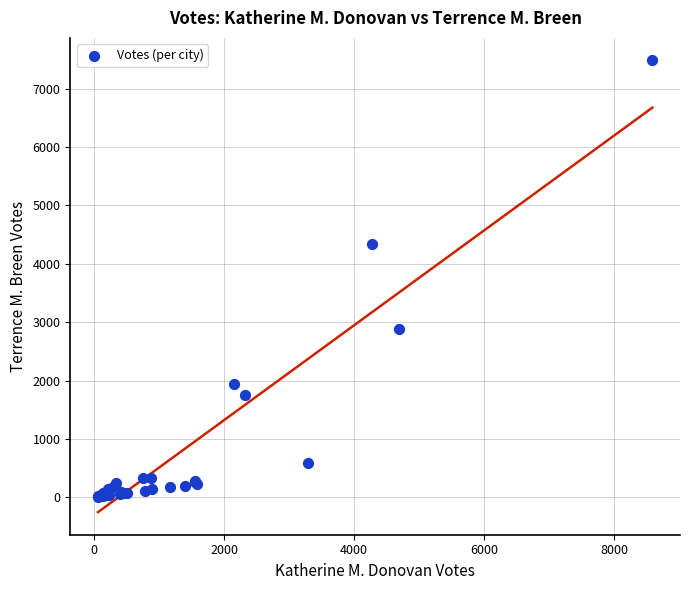

What Y value in the scatter plot is closest to 3747?

4342